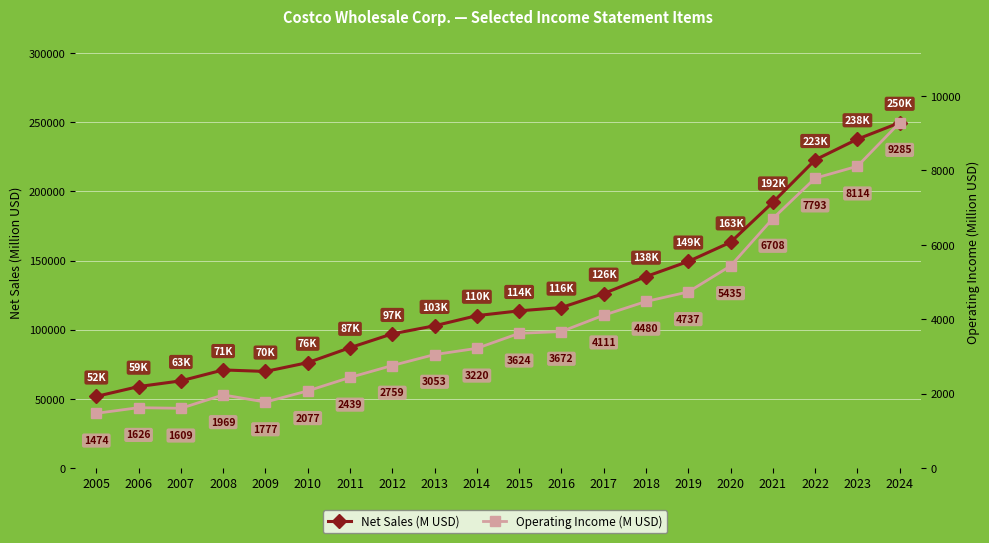

What is the minimum value shown in the chart?

1474